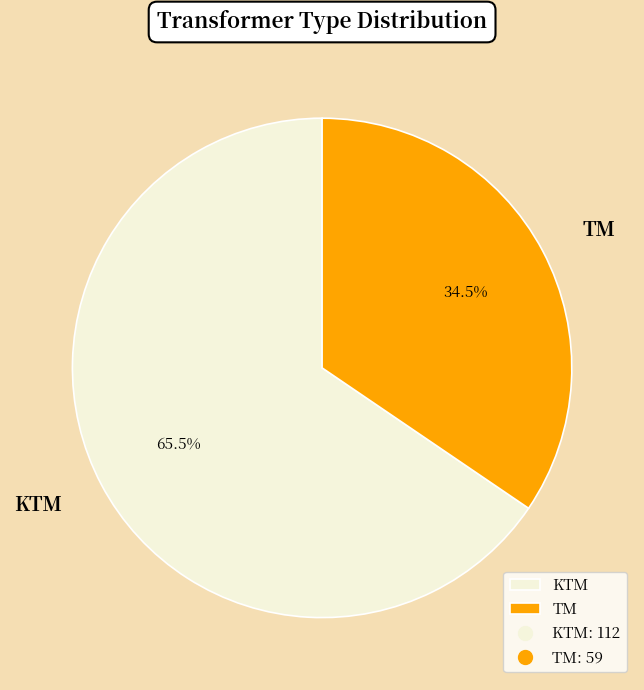

Which slice is the largest?

KTM